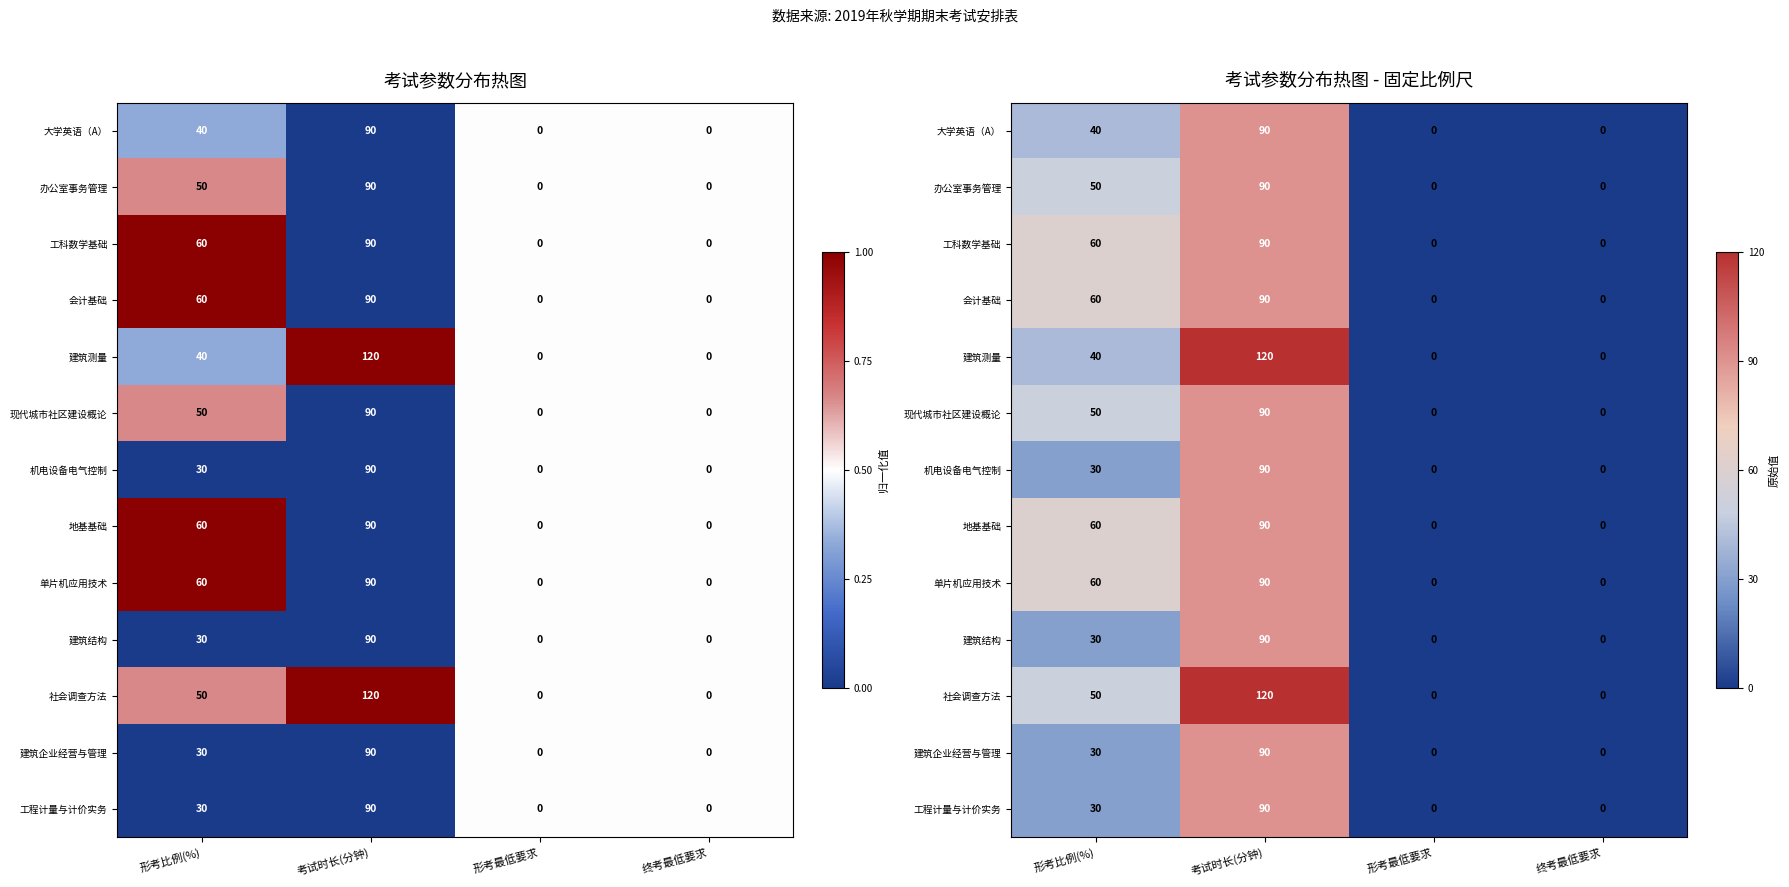

How many values in the 地基基础 series are below 60?

2